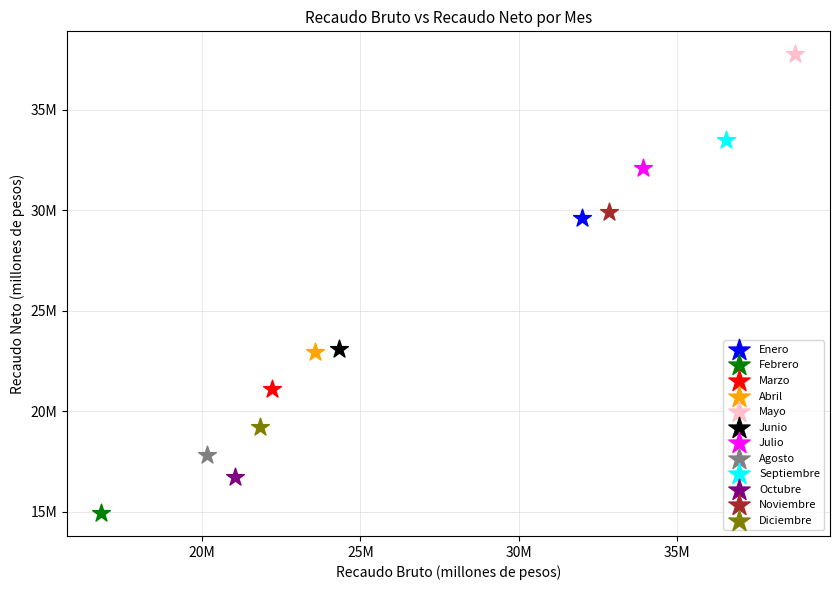

Which series reaches the maximum Y coordinate?

Mayo